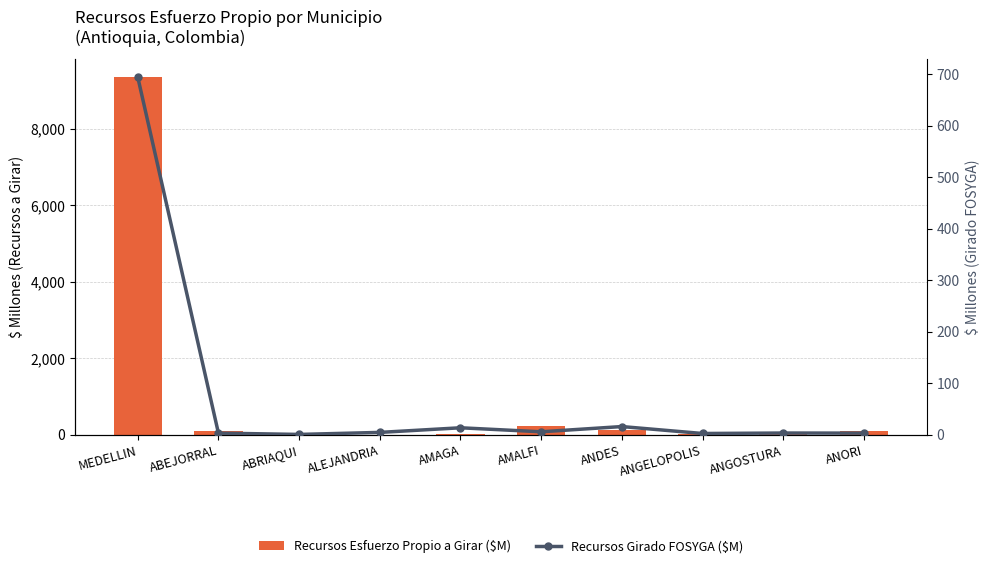

How many categories are shown in the chart?

10